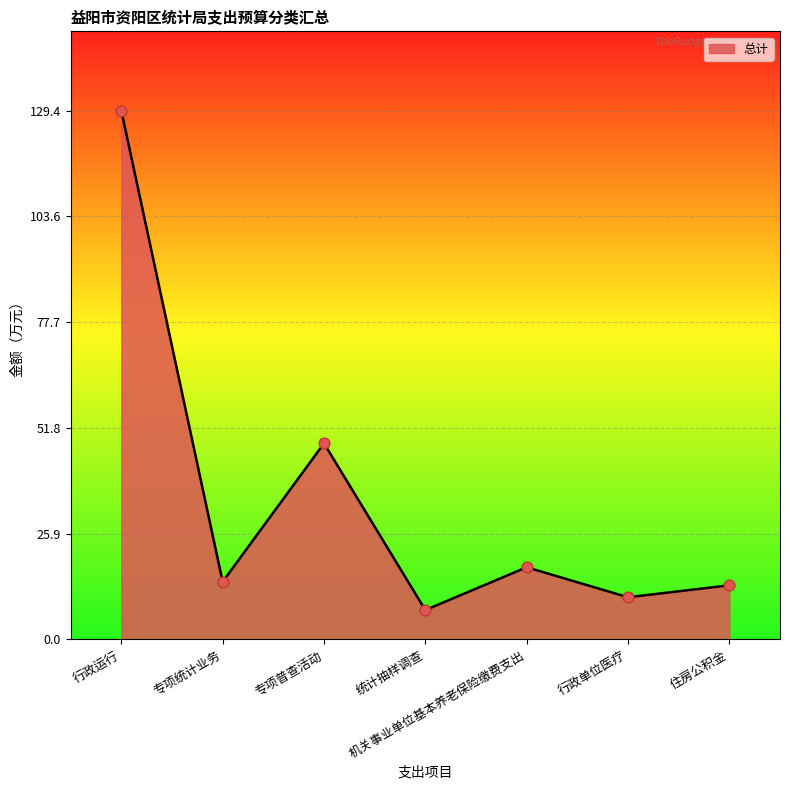

Which has a higher value, 行政单位医疗 or 统计抽样调查?

行政单位医疗